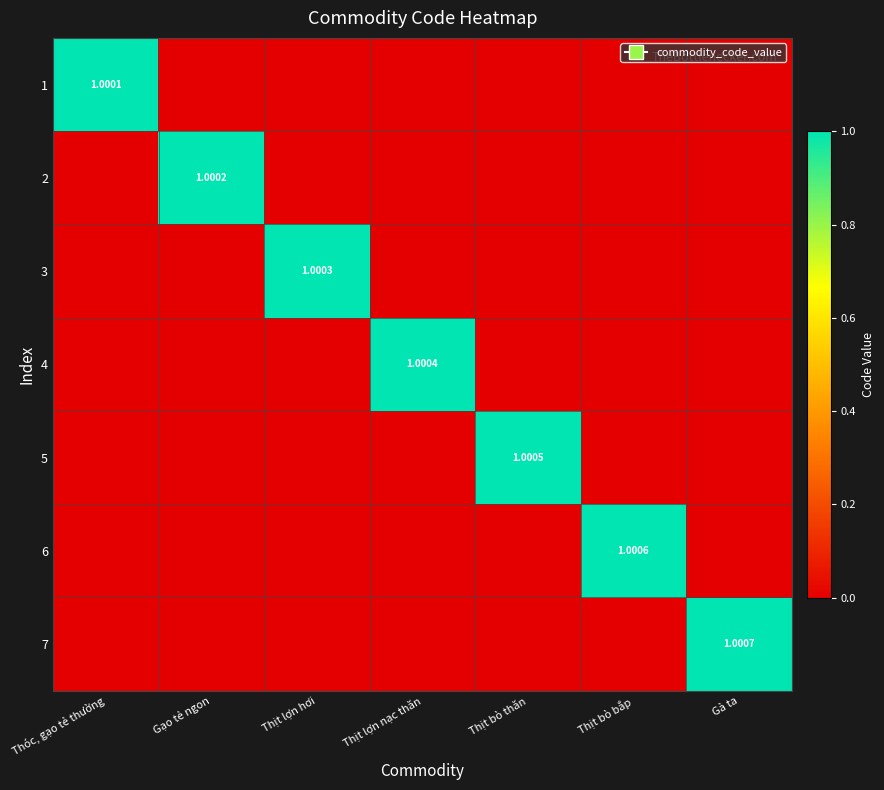

What is the sum of all 1 values?

1.0